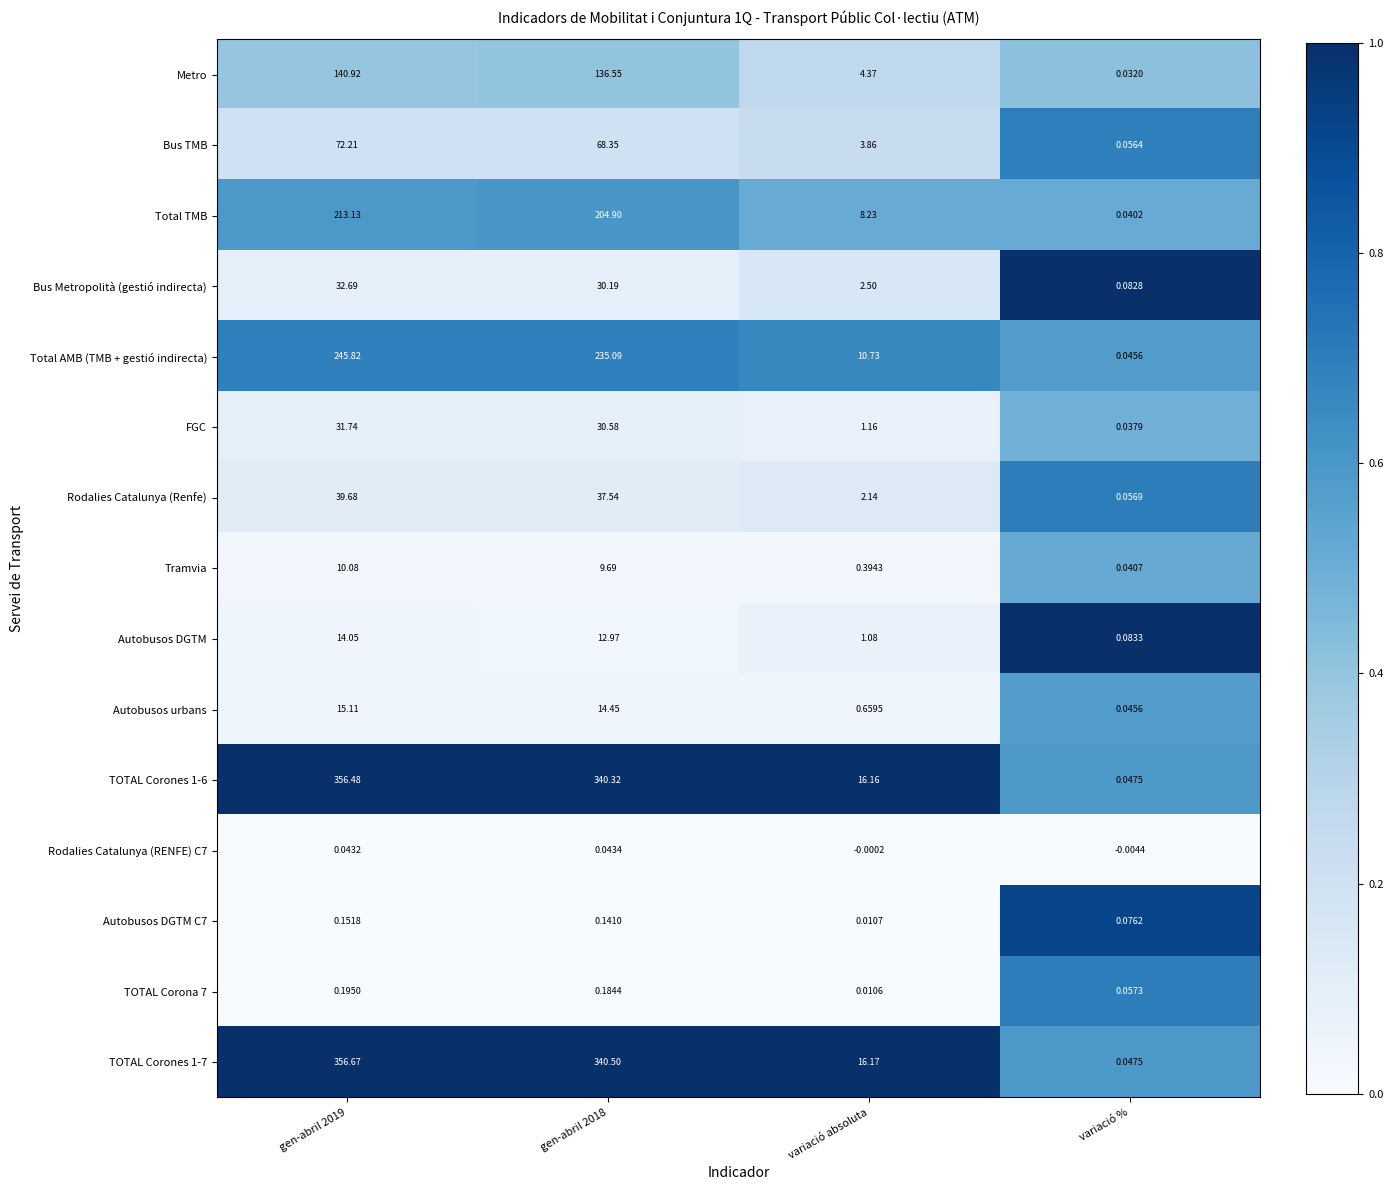

How many categories are shown in the chart?

4